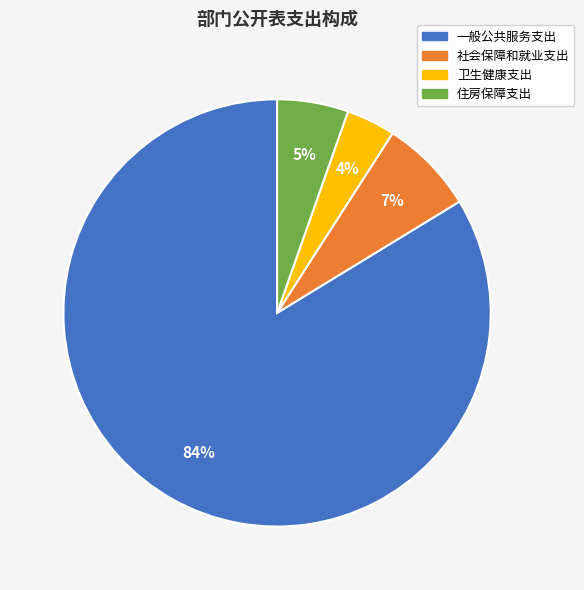

Which category accounts for the majority?

一般公共服务支出